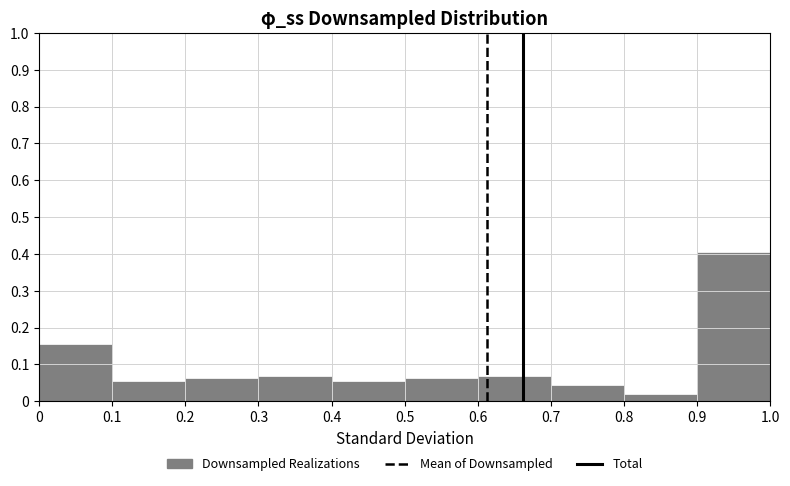

Reading left to right, list every bar in this chart as the range it spans on the x-axis followed by its height. The values are not printed on the chart, so give them approximately, as read against the axis.

0 to 0.1: 0.16
0.1 to 0.2: 0.06
0.2 to 0.3: 0.06
0.3 to 0.4: 0.07
0.4 to 0.5: 0.06
0.5 to 0.6: 0.06
0.6 to 0.7: 0.07
0.7 to 0.8: 0.04
0.8 to 0.9: 0.02
0.9 to 1.0: 0.41